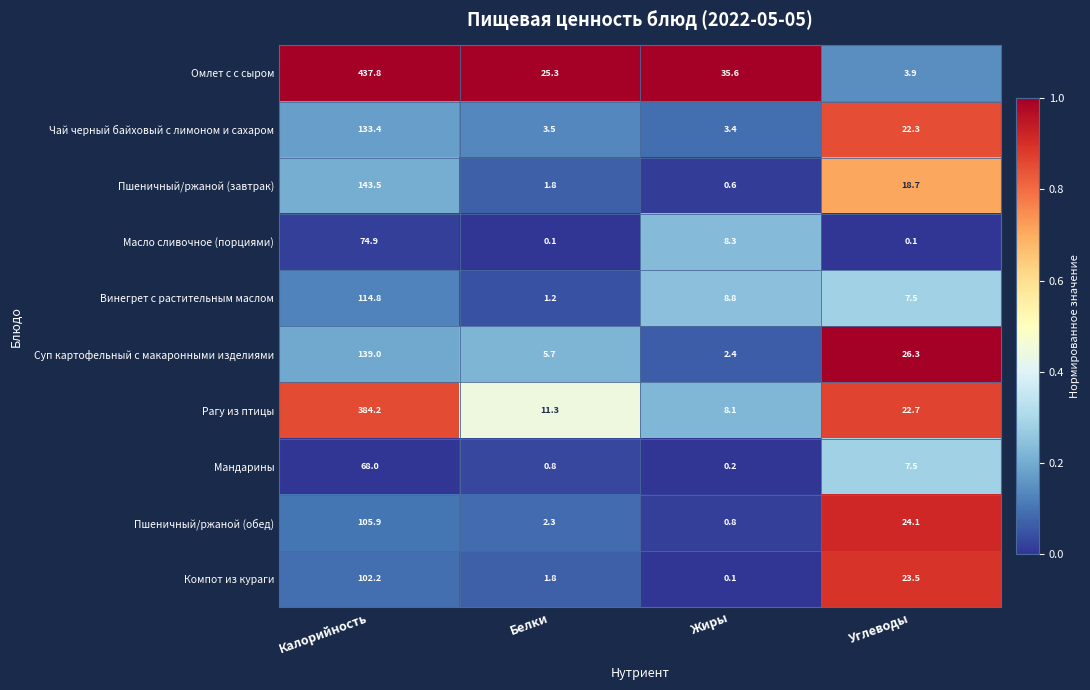

Read the Рагу из птицы value at Калорийность.

384.2